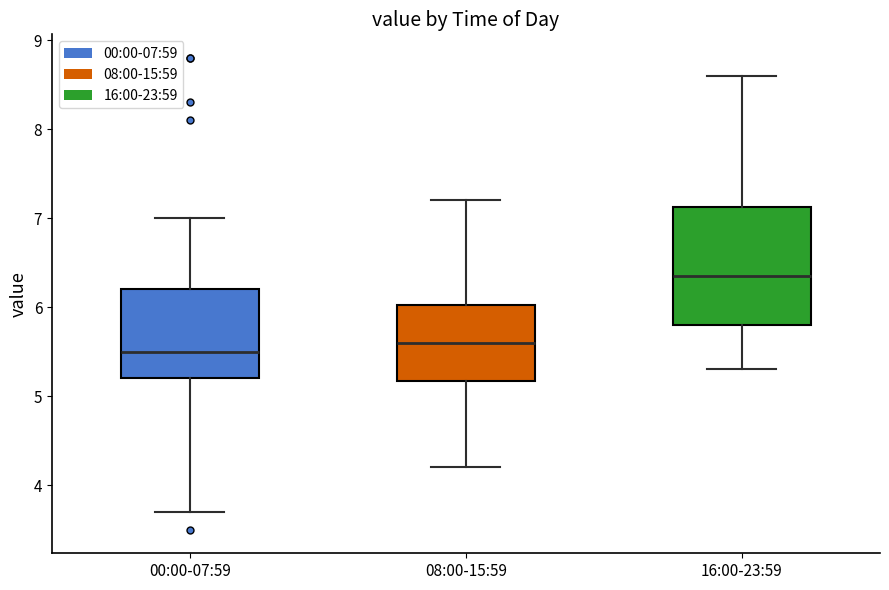

Comparing the boxes themselves (not the whiskers), which one is the tallest?

16:00-23:59